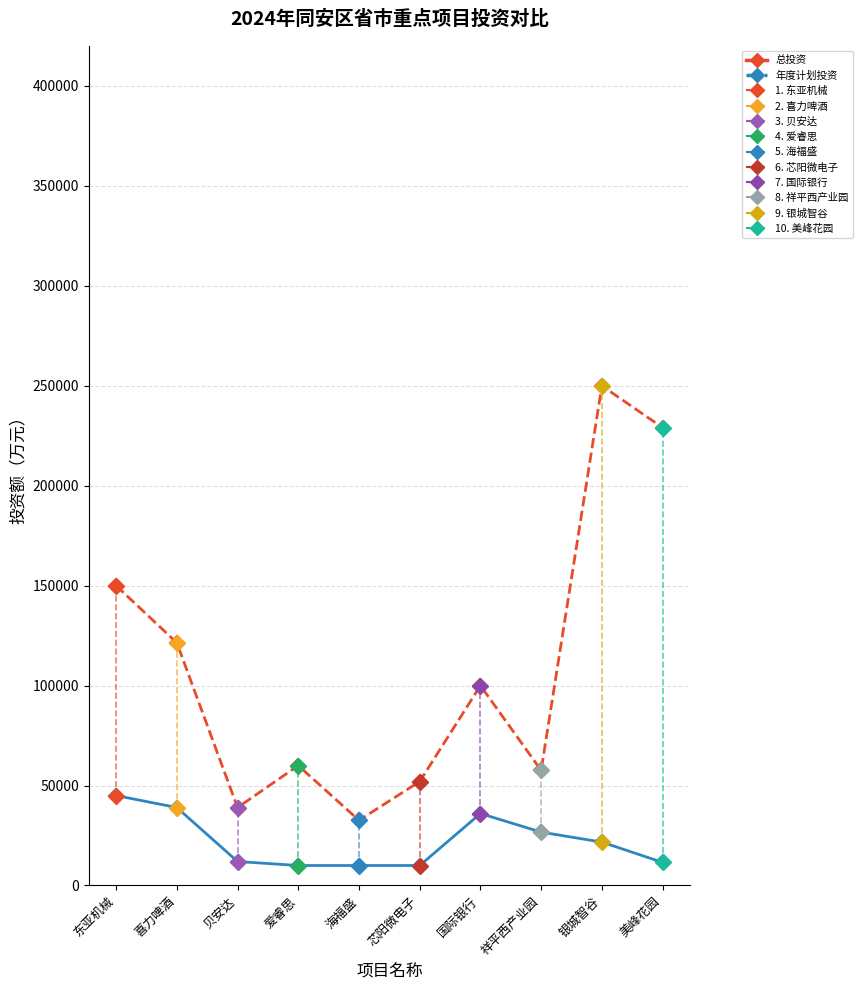

Where does the 总投资(万元) series first go above 100000?

东亚机械